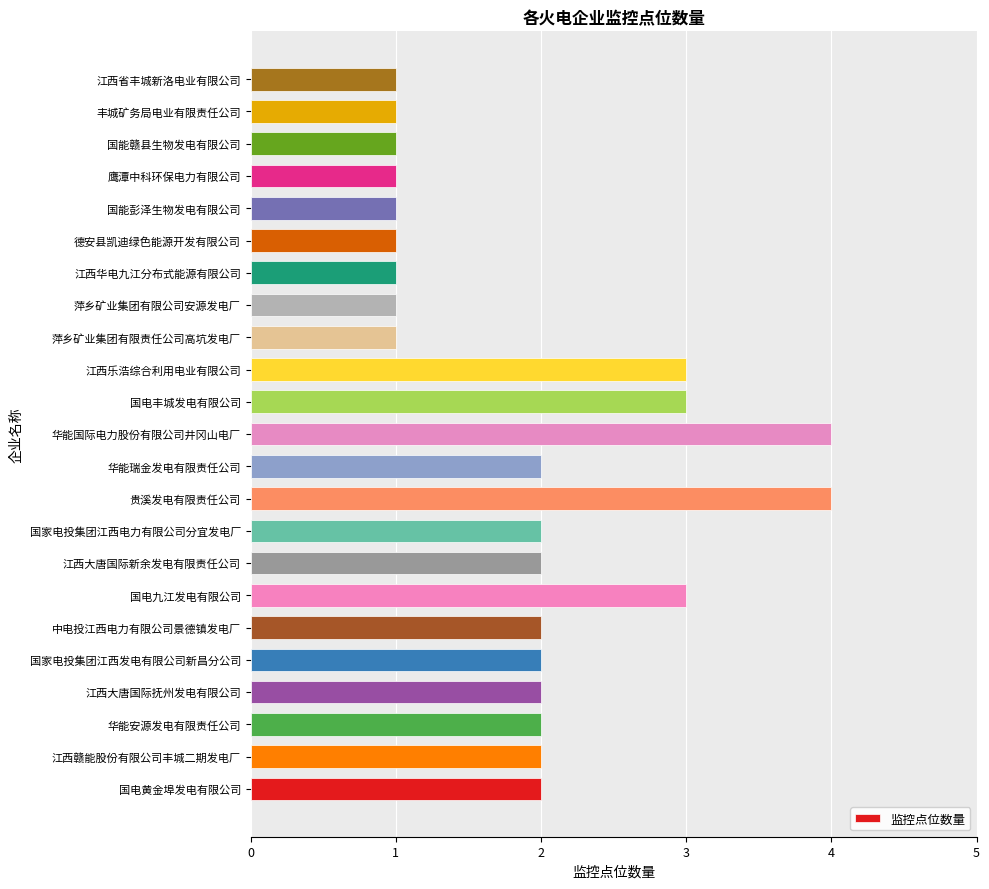

Is it true that the value at 国家电投集团江西发电有限公司新昌分公司 is 2?

True